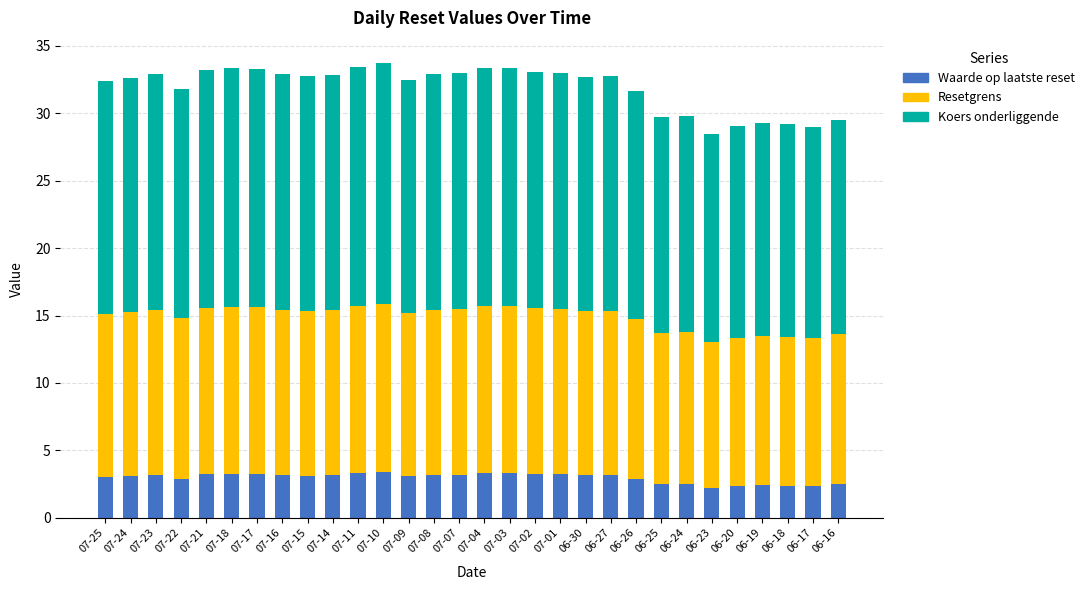

What is the highest value of the Waarde op laatste reset series?

3.4